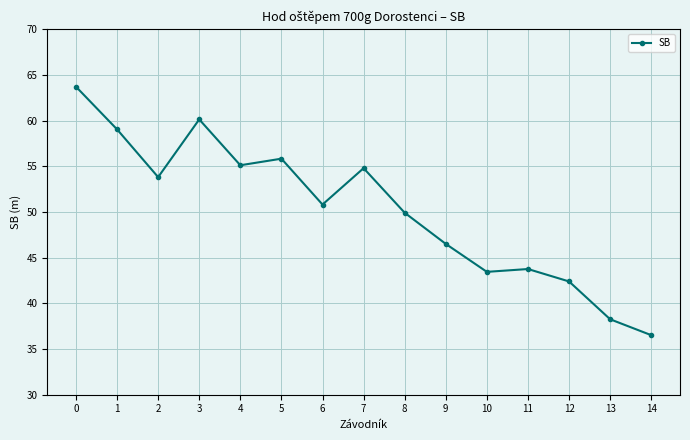

What is the change in value from 3 to 13?

-21.9